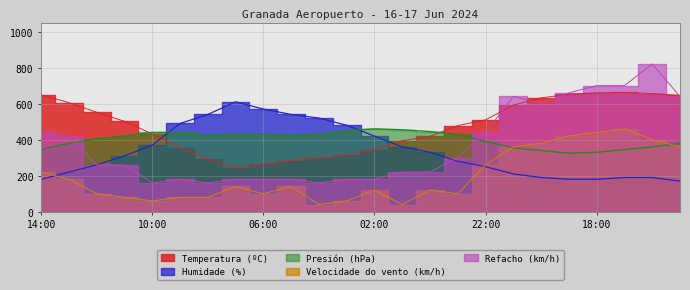

Rank the series by their maximum value, from lowest to highest.

Velocidade do vento (km/h), Presión (hPa), Humidade (%), Temperatura (ºC), Refacho (km/h)